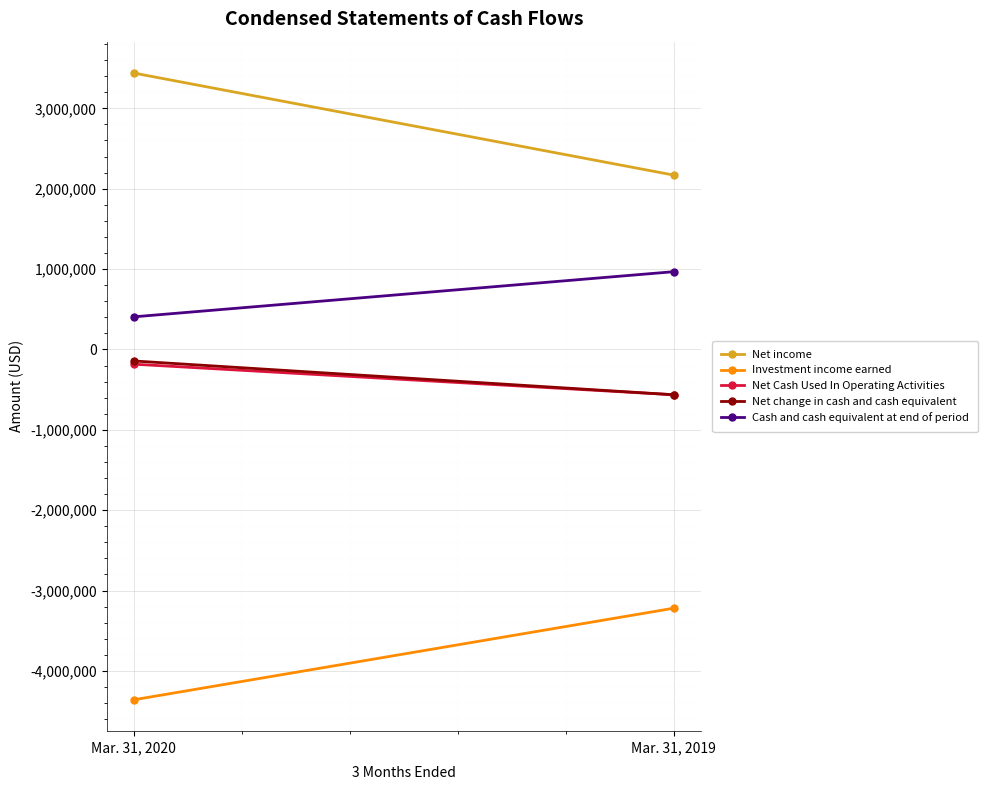

Which series changed the most between Mar. 31, 2020 and Mar. 31, 2019?

Net income